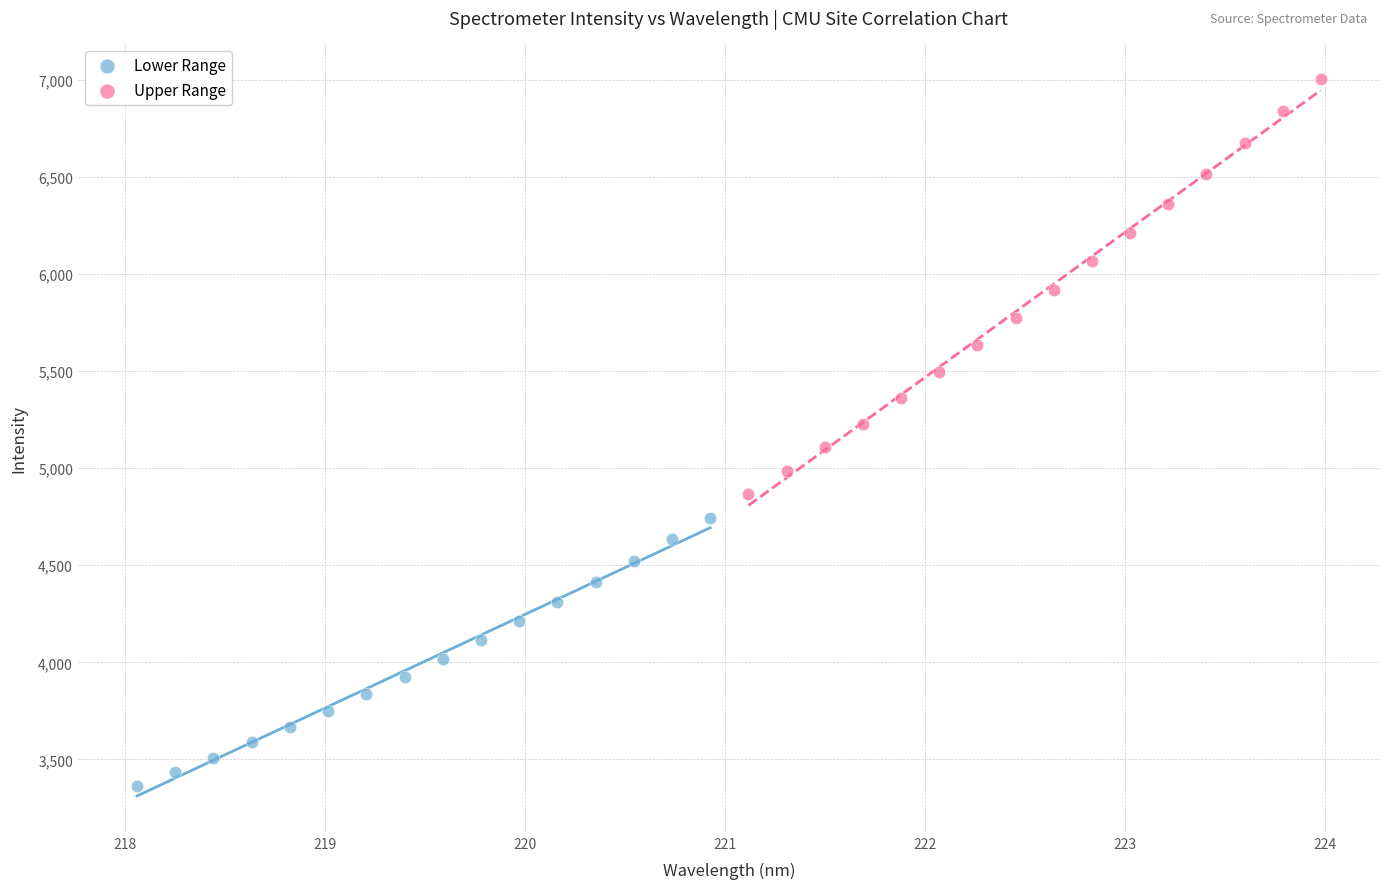

Which series reaches the minimum Y coordinate?

Lower Range